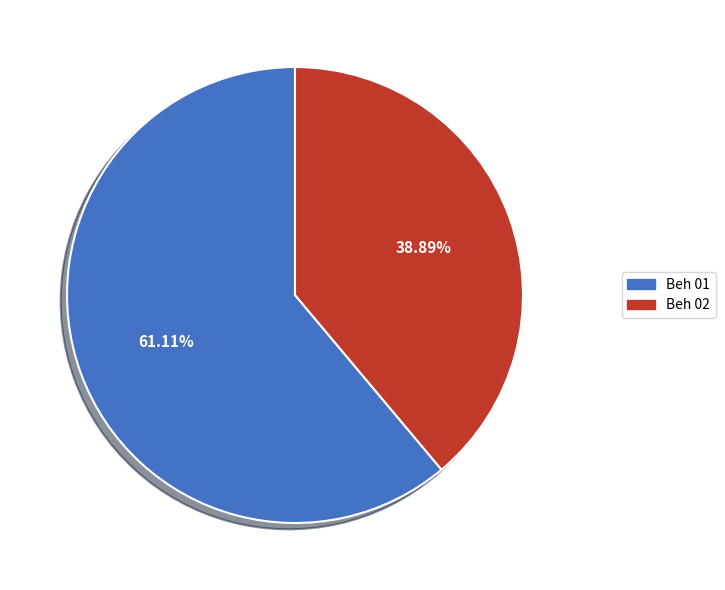

Does any single category account for the majority?

Yes